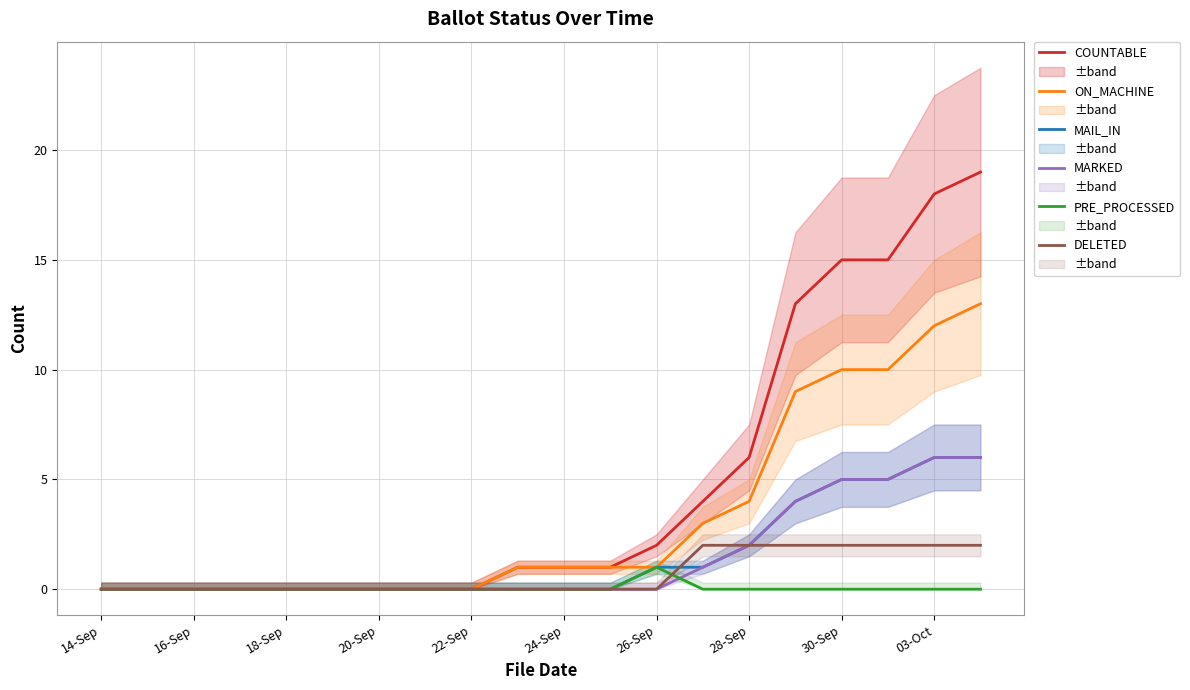

True or false: DELETED has a value of 1 at 18-Sep.

False